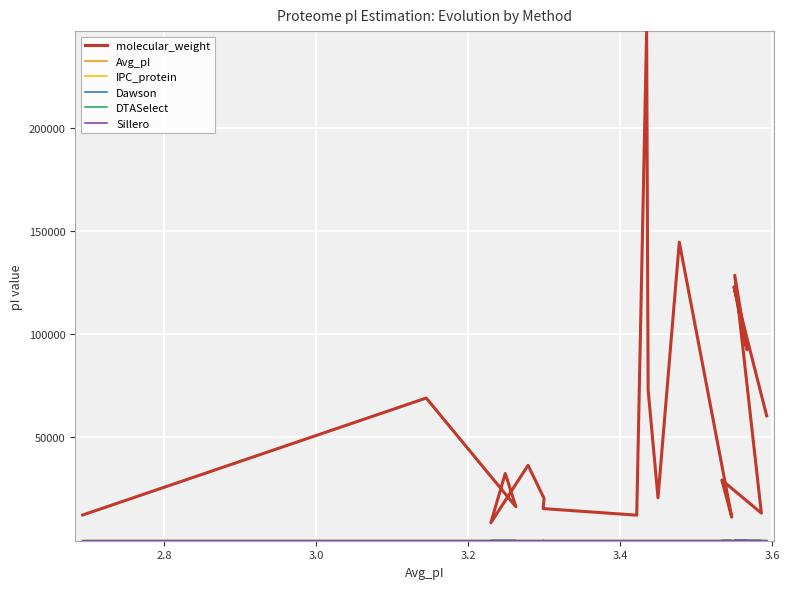

Count the number of categories in the chart.

20